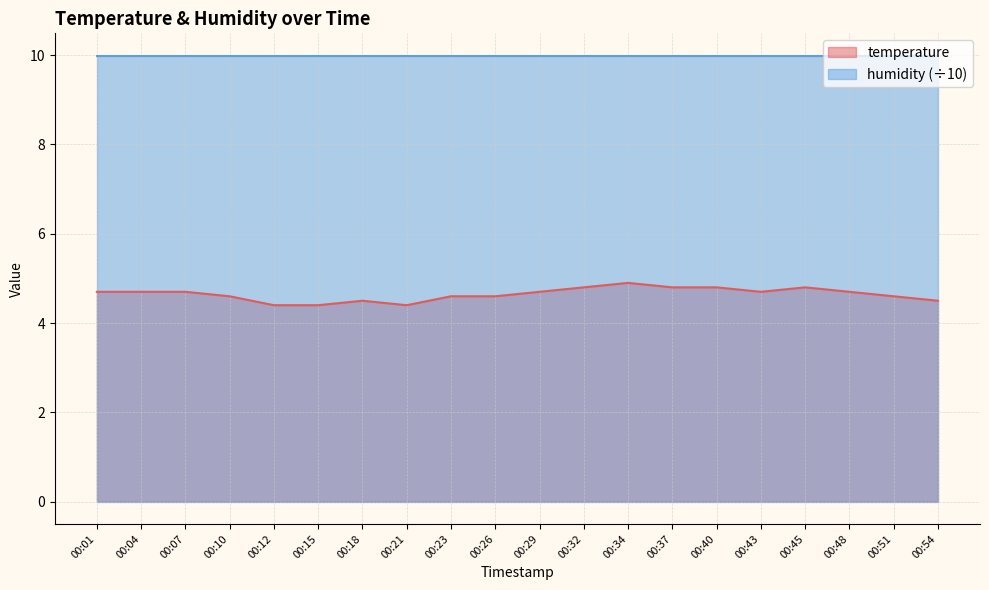

Approximately how many times larger is the value at 00:26 compared to 00:29?

1.0